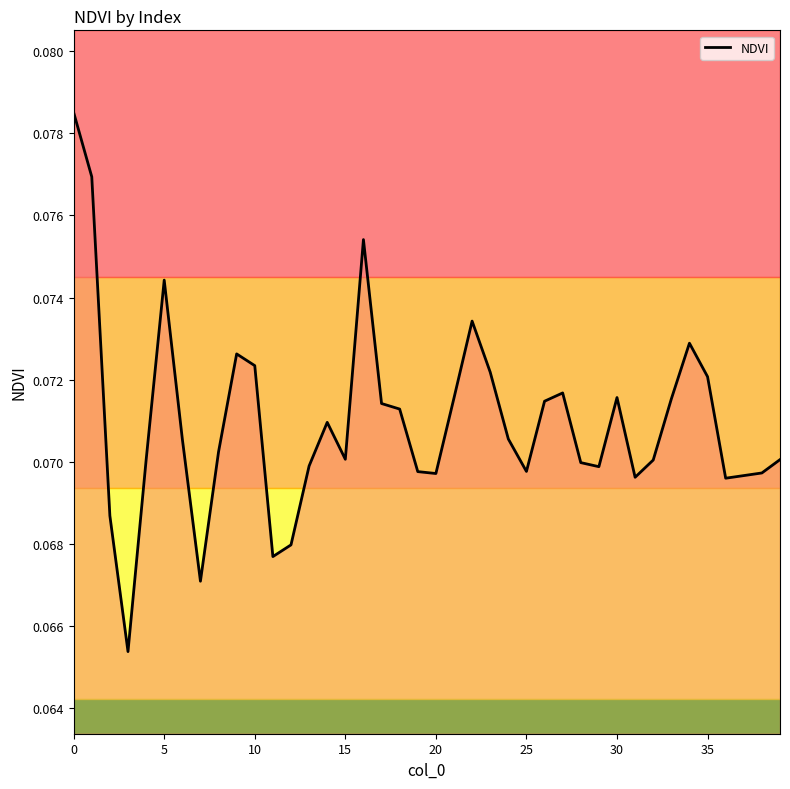

What is the value of the 14th point from the left?

0.1